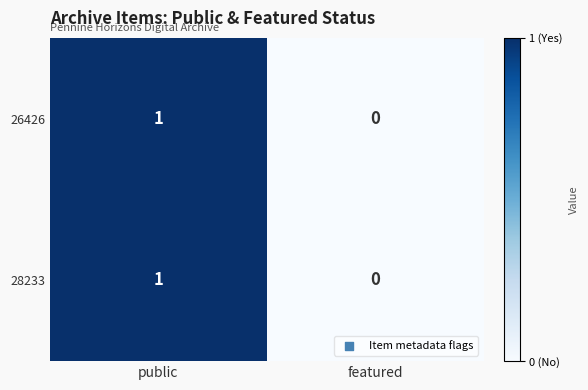

At which label is 26426 closest to 0?

featured